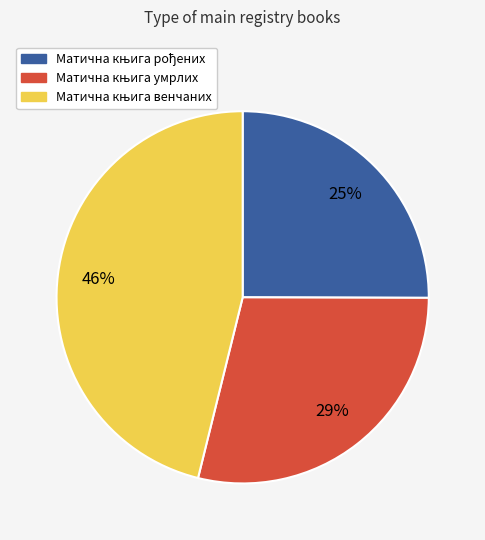

To the nearest percent, what is the difference between the largest and smallest slice percentages?

21%